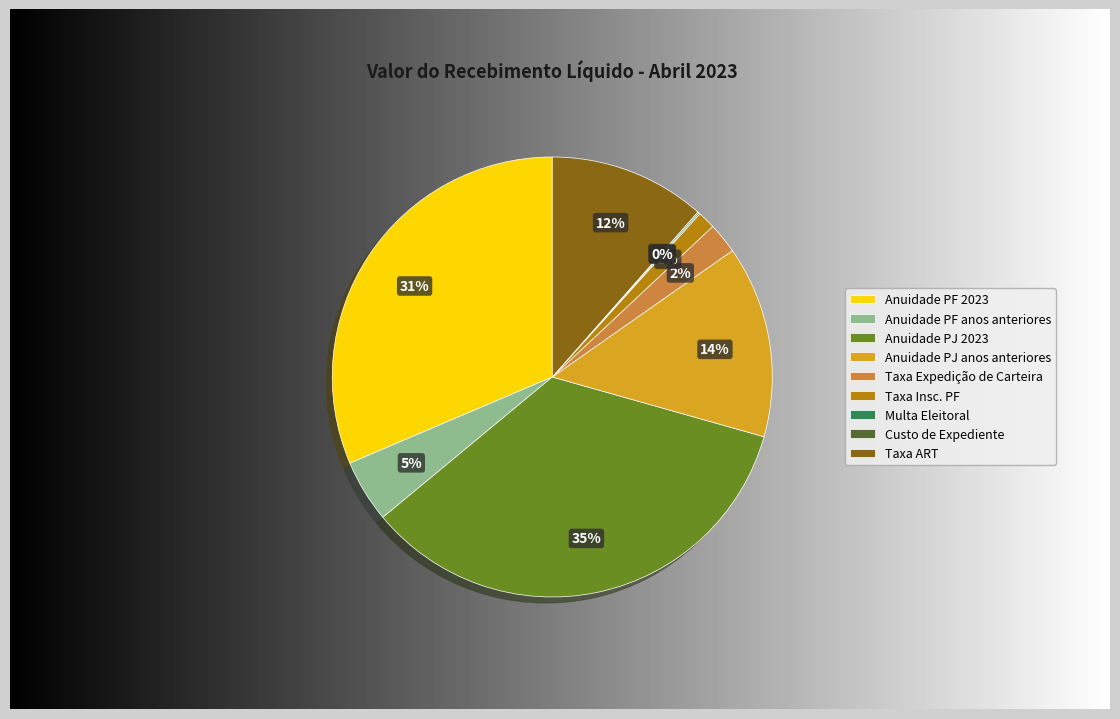

Between Anuidade PJ 2023 and Taxa Insc. PF, which is larger?

Anuidade PJ 2023